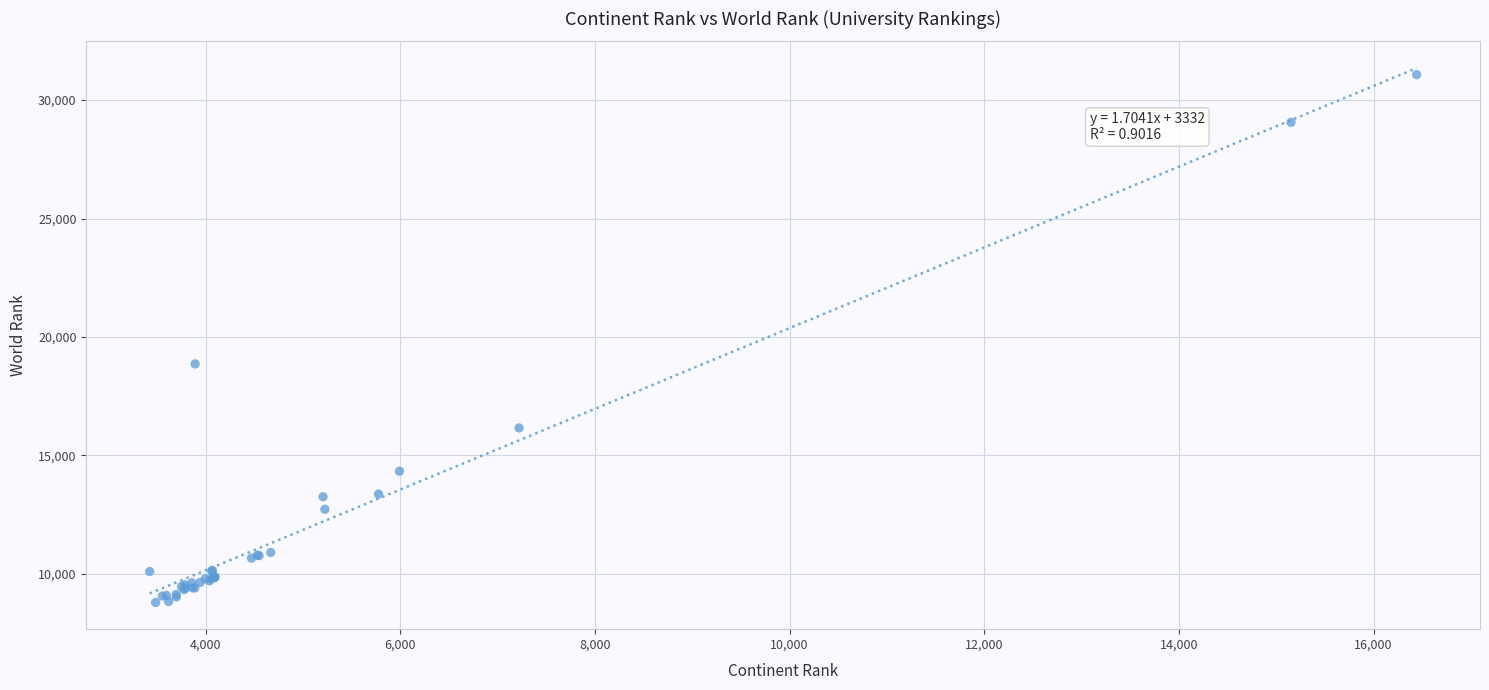

What Y value in the scatter plot is closest to 19932?

18863